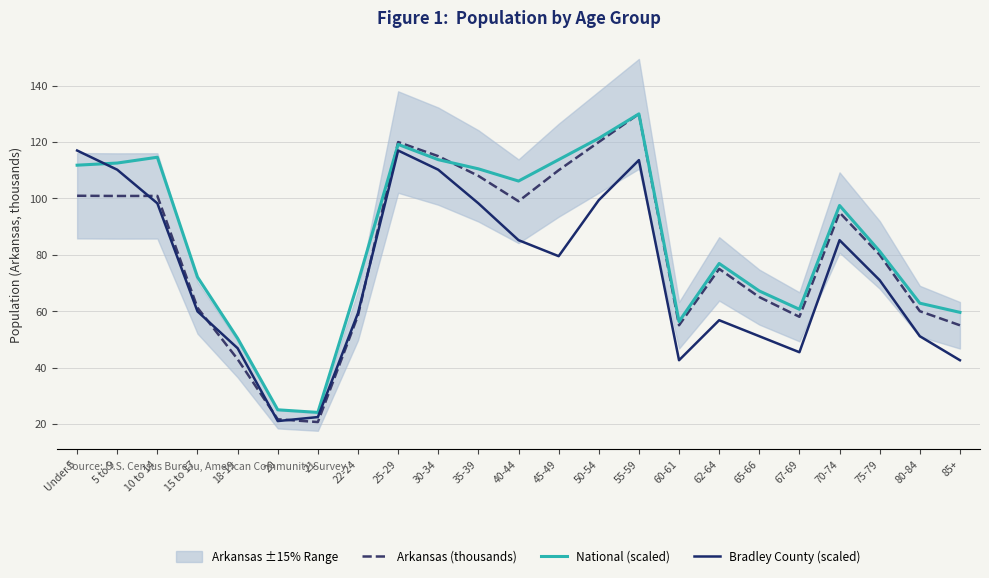

Rank the categories by Arkansas (thousands) value from highest to lowest.

55-59, 25-29, 50-54, 30-34, 45-49, 35-39, Under 5, 10 to 14, 5 to 9, 40-44, 70-74, 75-79, 62-64, 65-66, 15 to 17, 80-84, 22-24, 67-69, 60-61, 85+, 18-19, 20, 21